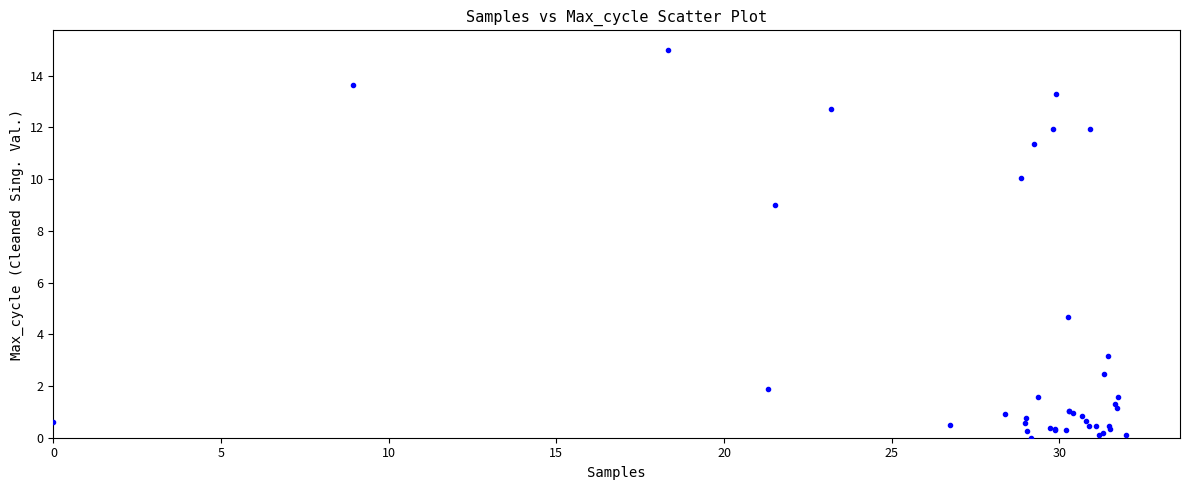

What Y value in the scatter plot is closest to 7?

9.0